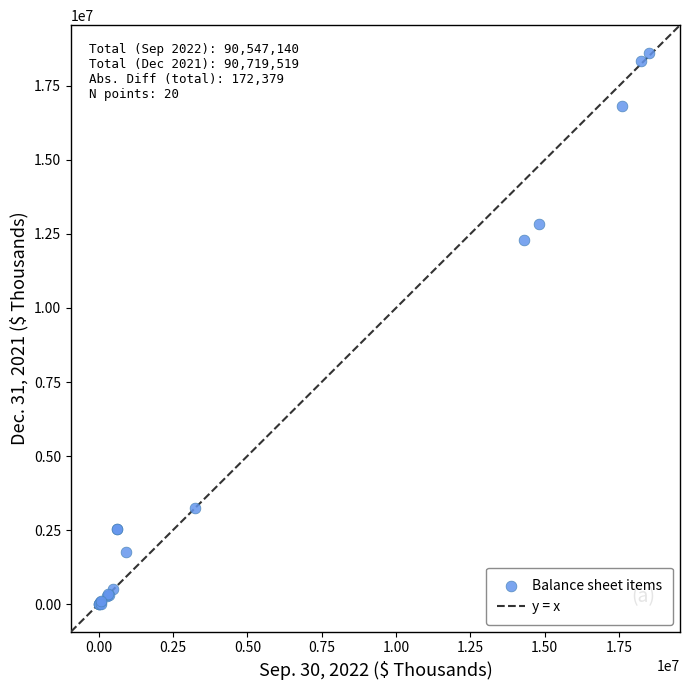

What Y value in the scatter plot is closest to 9308192?

12303969